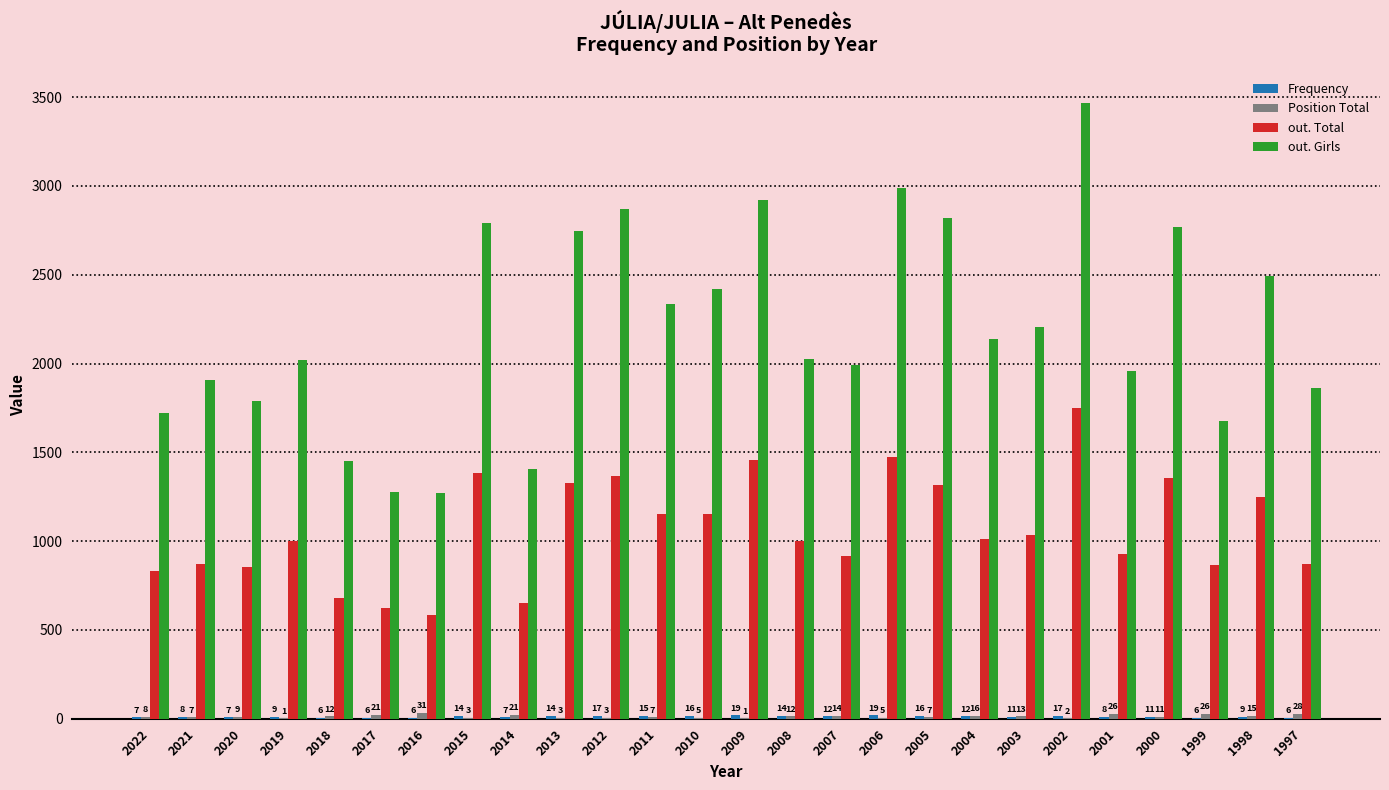

Which category has the highest value in the out. Total series?

2002